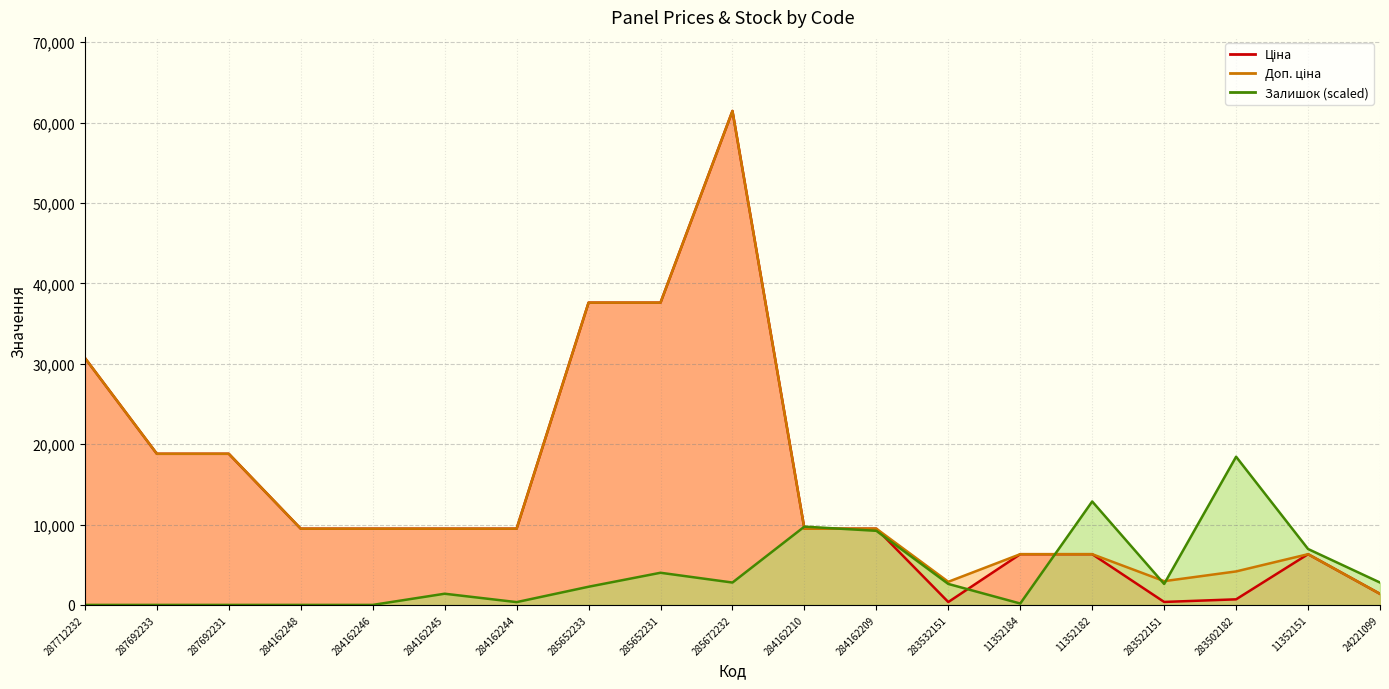

At which label does Ціна reach its minimum?

283532151